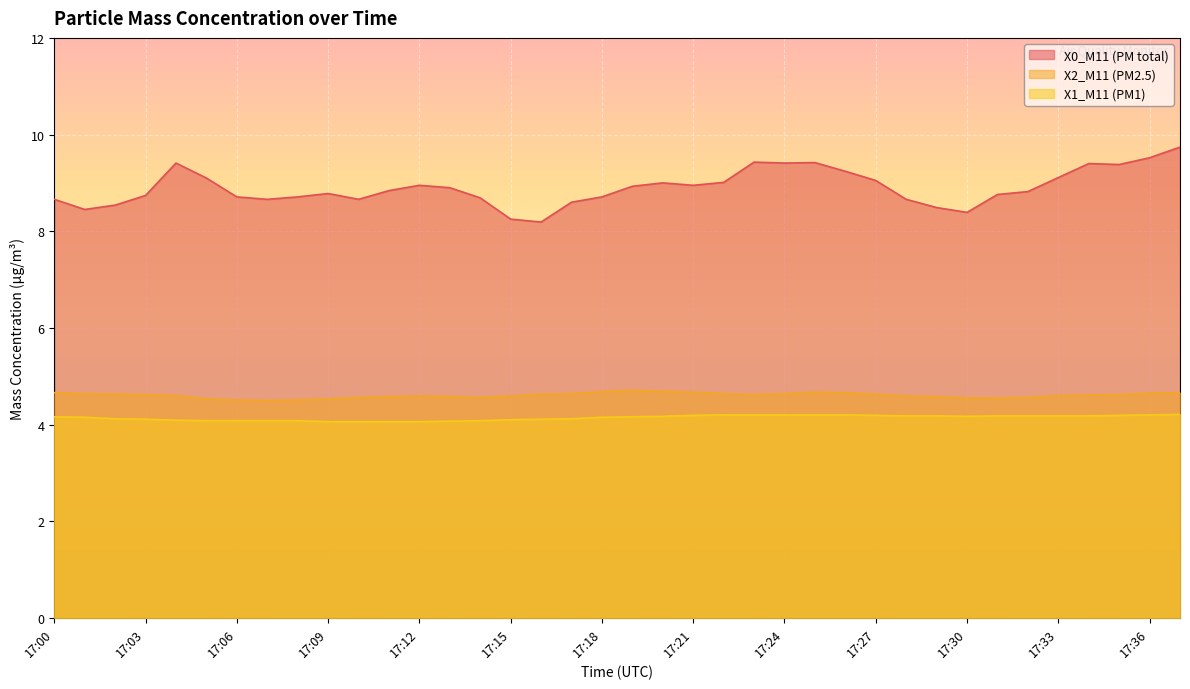

Rank the categories by X1_M11 (PM1) value from highest to lowest.

17:37, 17:22, 17:23, 17:24, 17:25, 17:26, 17:36, 17:21, 17:27, 17:35, 17:28, 17:29, 17:31, 17:32, 17:33, 17:34, 17:20, 17:30, 17:00, 17:19, 17:01, 17:18, 17:02, 17:17, 17:03, 17:16, 17:15, 17:04, 17:05, 17:06, 17:07, 17:08, 17:14, 17:13, 17:09, 17:10, 17:11, 17:12